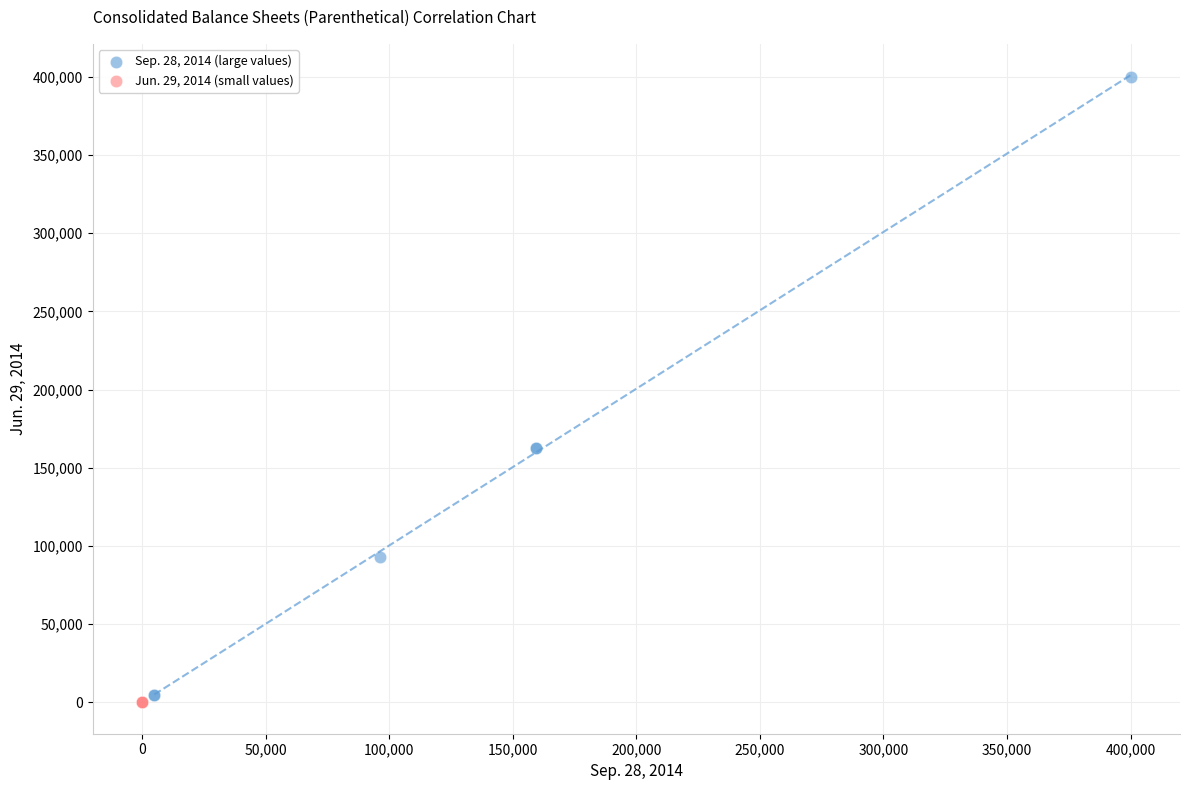

Which series reaches the maximum Y coordinate?

Sep. 28, 2014 (large values)